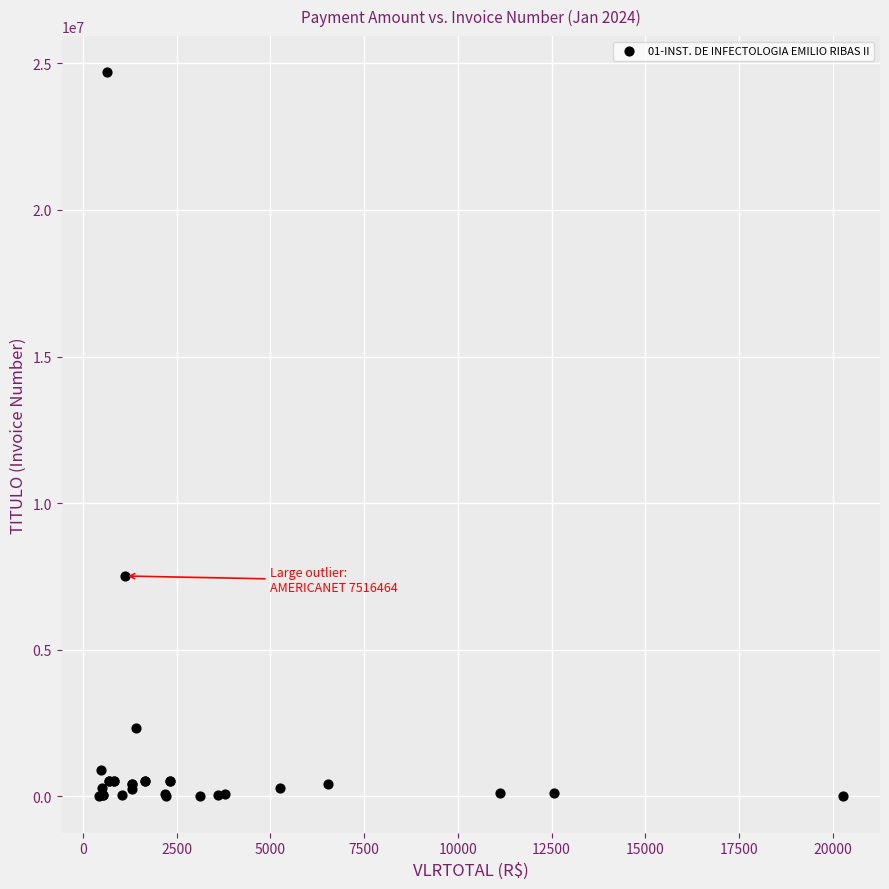

What Y value in the scatter plot is closest to 12346948?

7516464